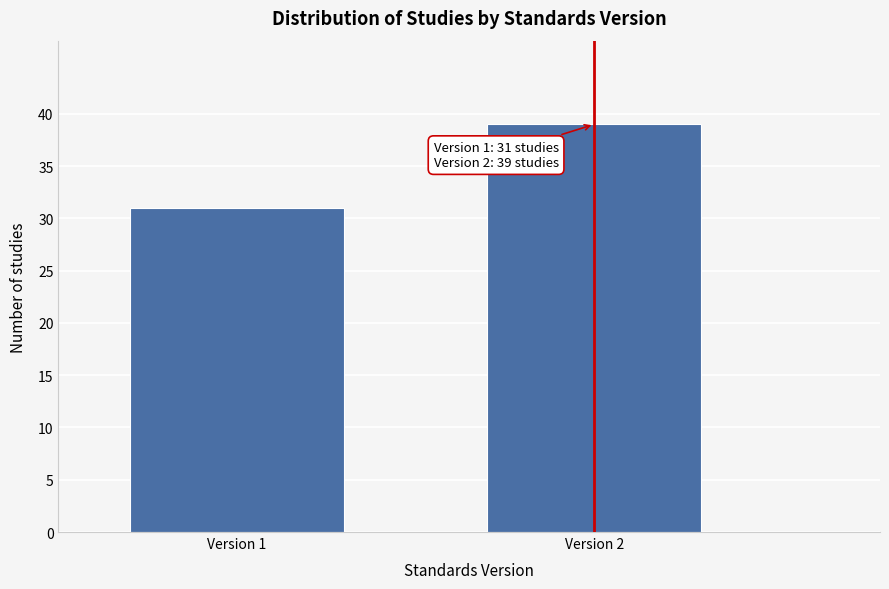

Reading right to left, extract all data points from this chart.

Version 2=39	Version 1=31